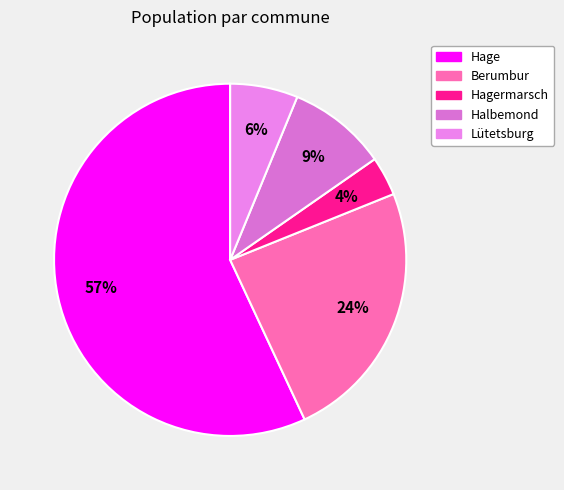

How many segments does this pie chart have?

5